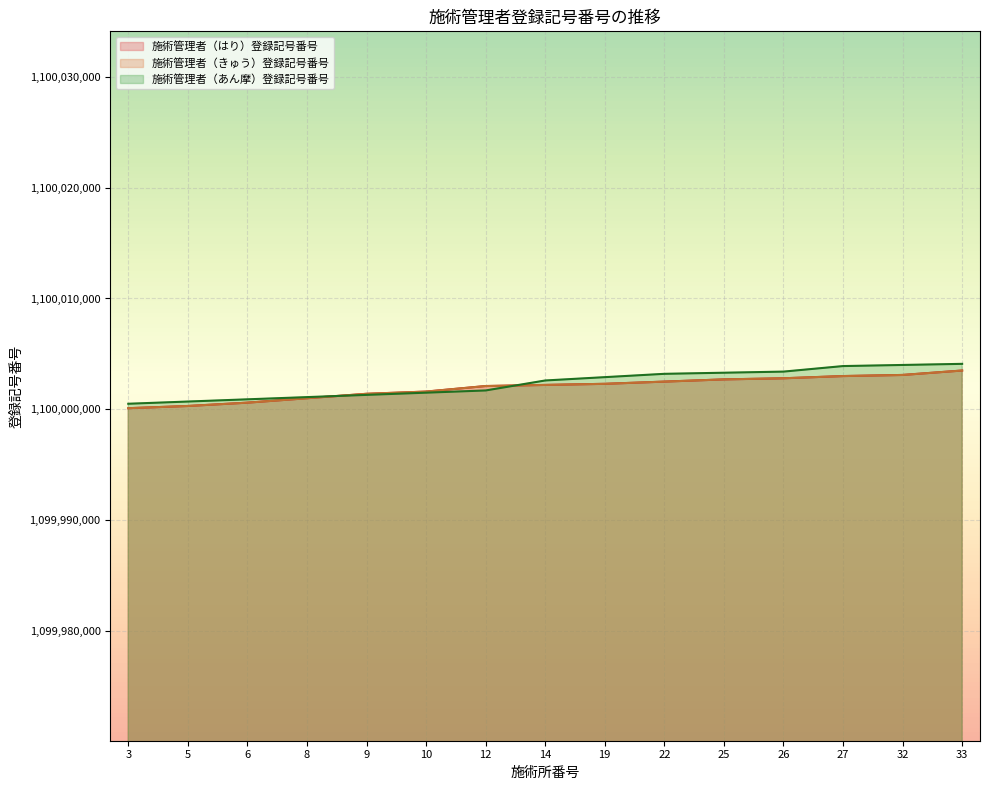

What is the total value across all series at 22?

3300008202